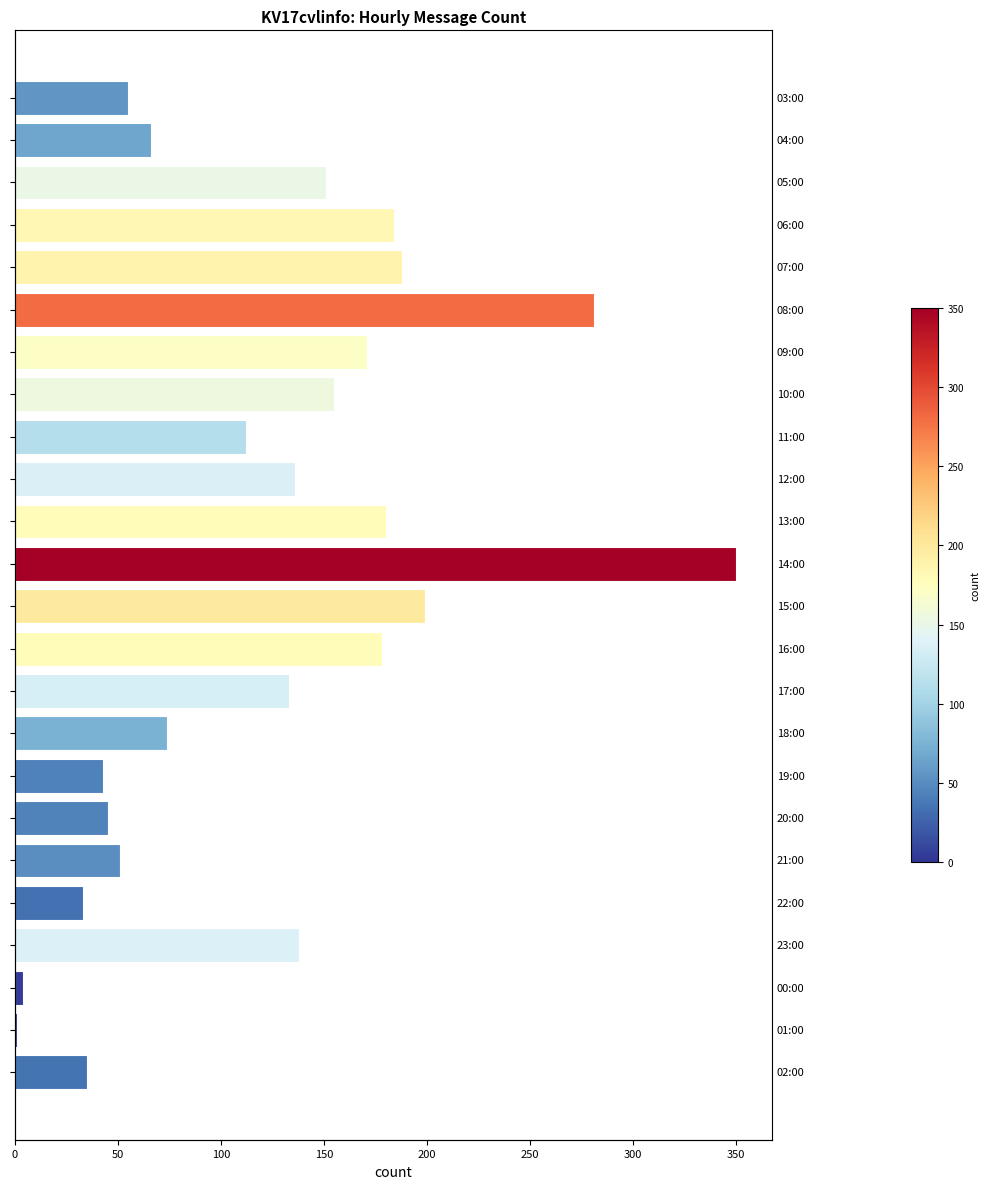

Does the chart contain stacked bars?

No